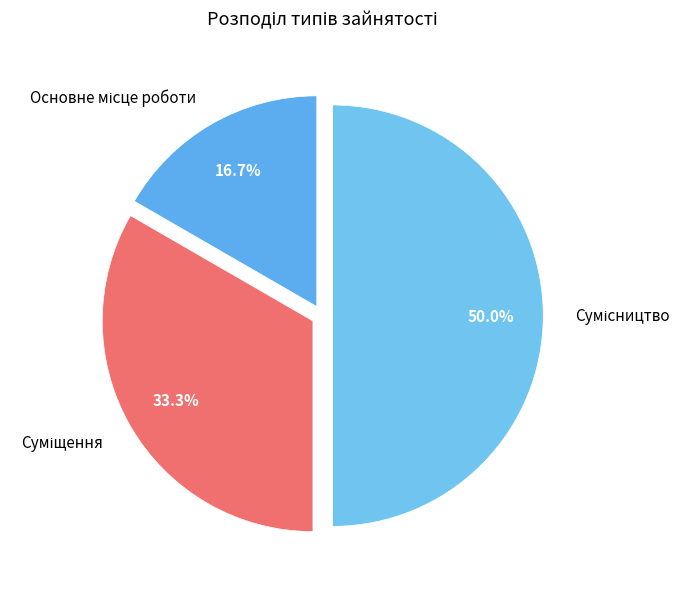

Combined, do Основне місце роботи and Сумісництво account for over 50%?

Yes